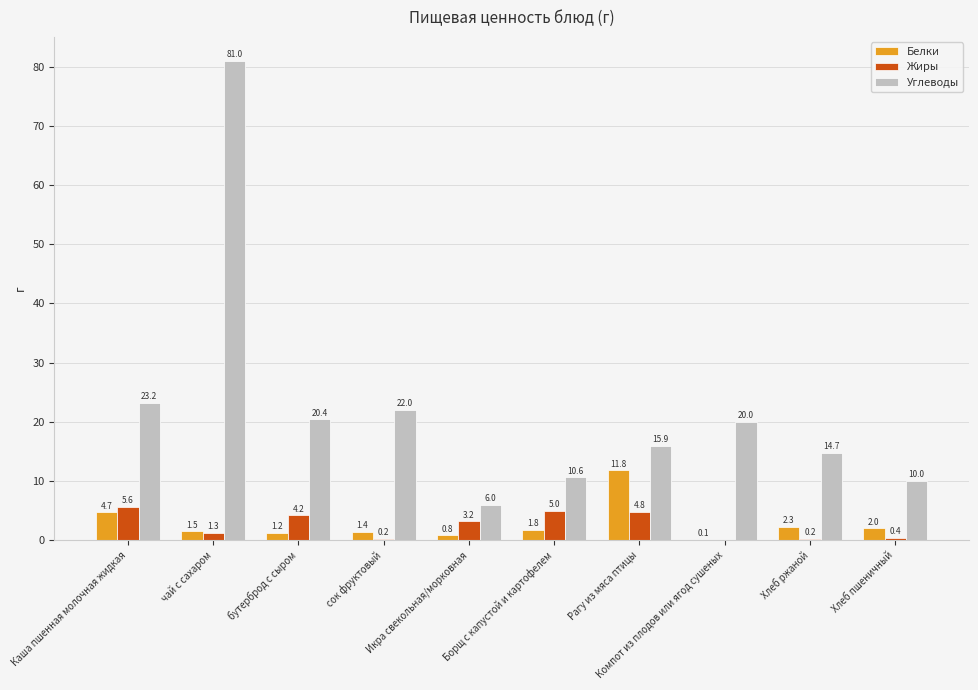

Which series has the widest spread of values?

Углеводы